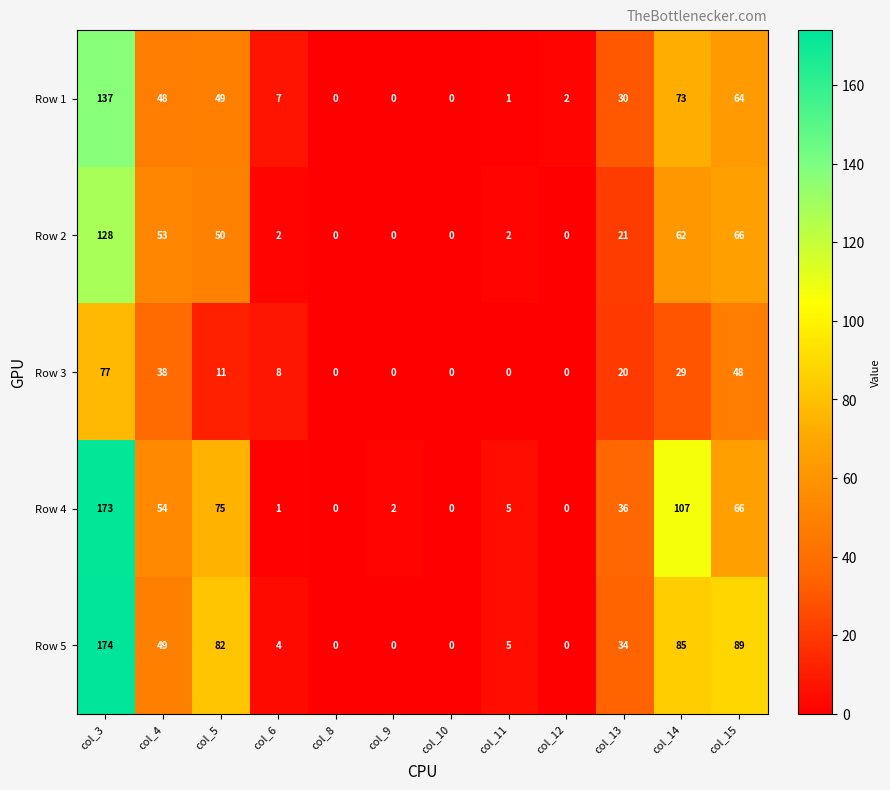

Rank the series by their maximum value, from highest to lowest.

Row 5, Row 4, Row 1, Row 2, Row 3